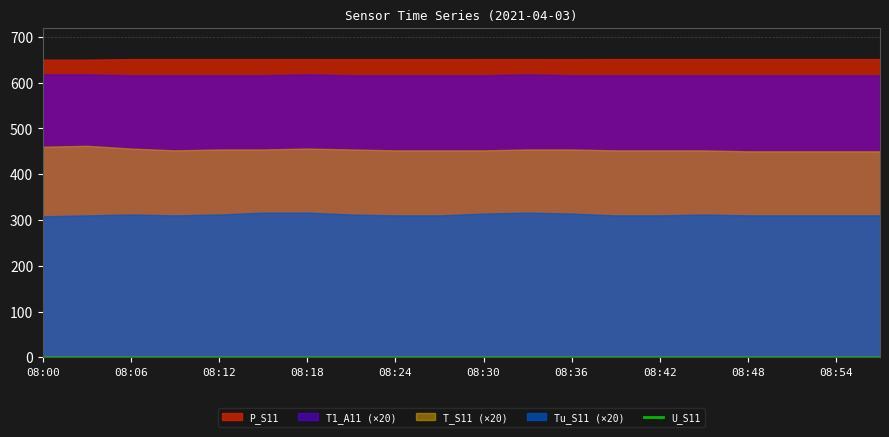

The Tu_S11 series shows 4.3 at 08:15. True or false?

False